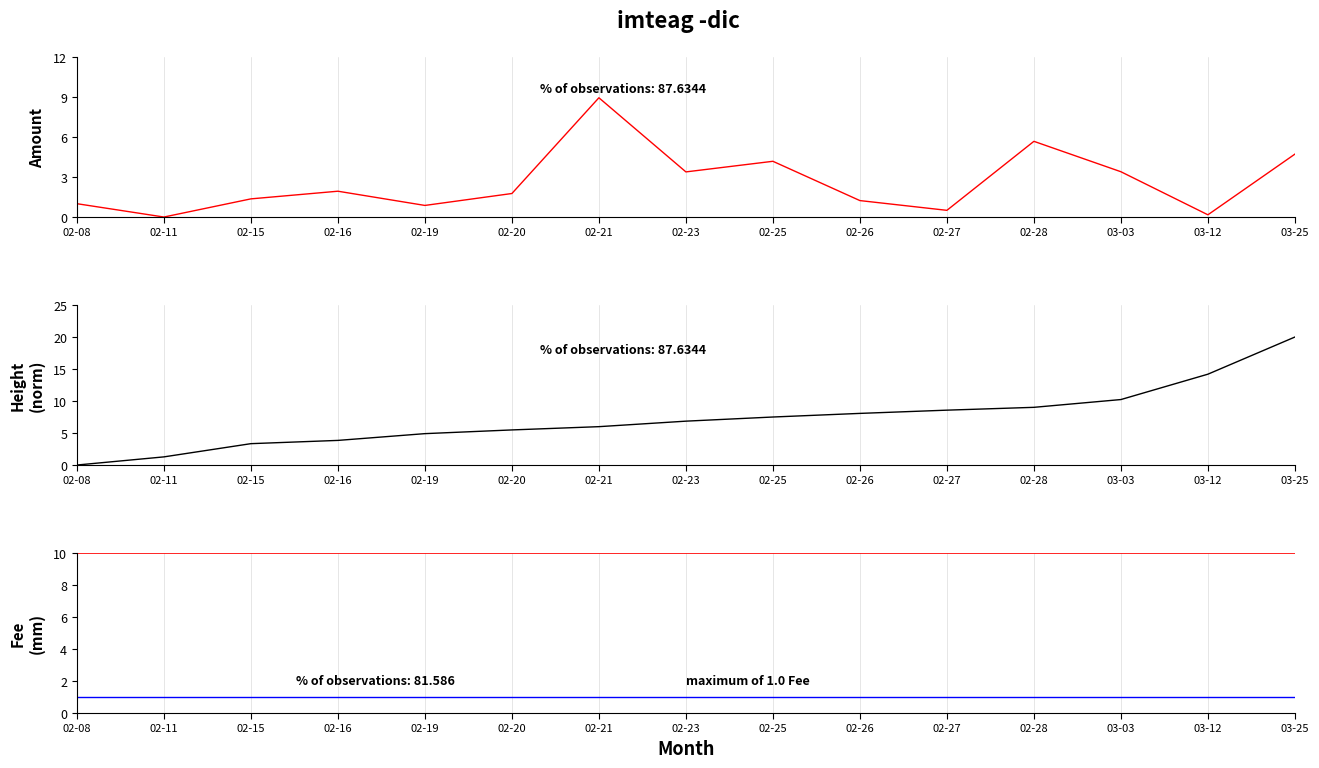

How many times do Amount and Fee cross each other?

7